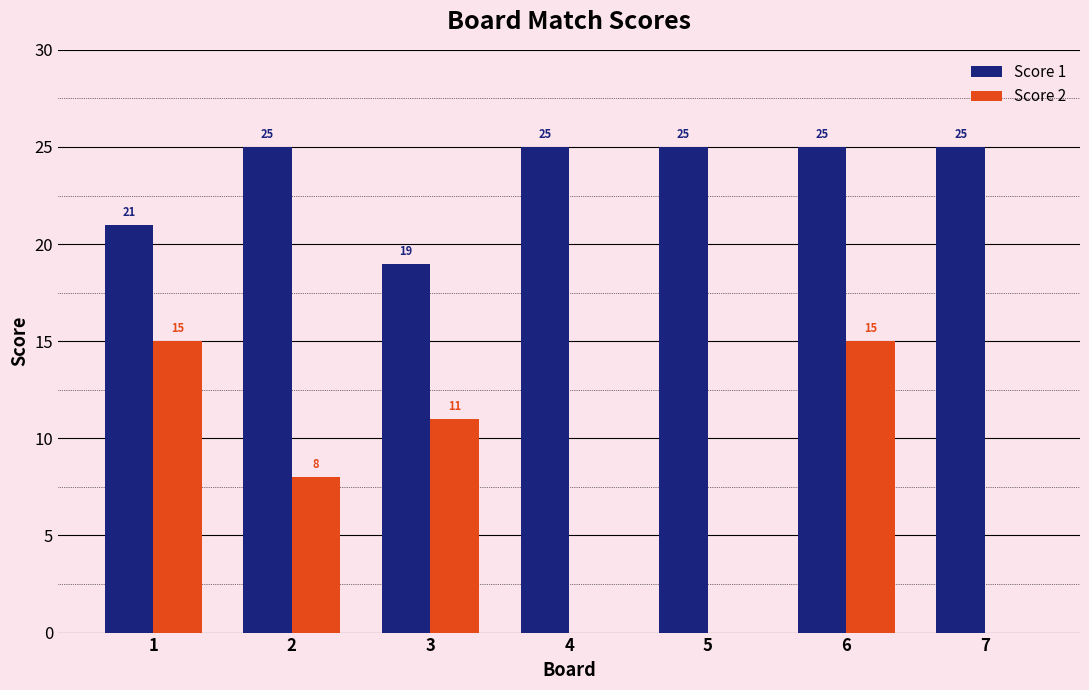

What is the greatest value displayed?

25